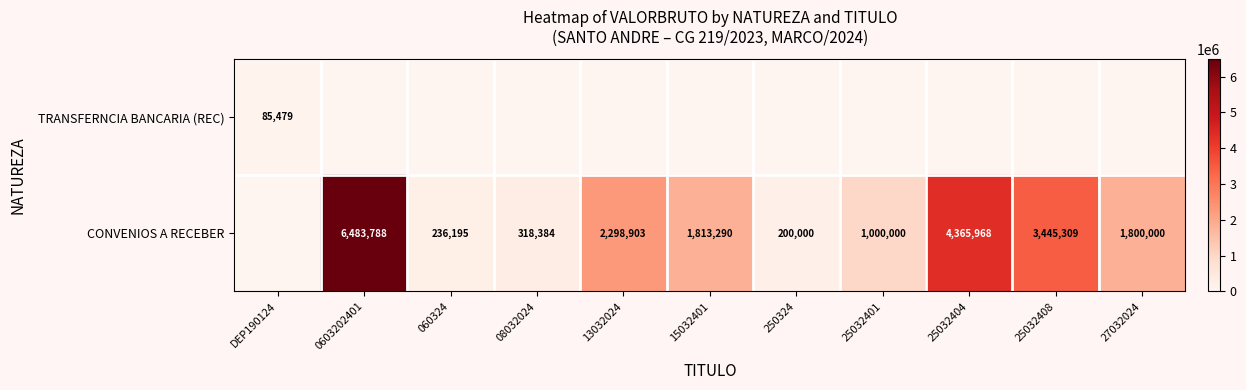

At how many categories does at least one series exceed 1839947?

4